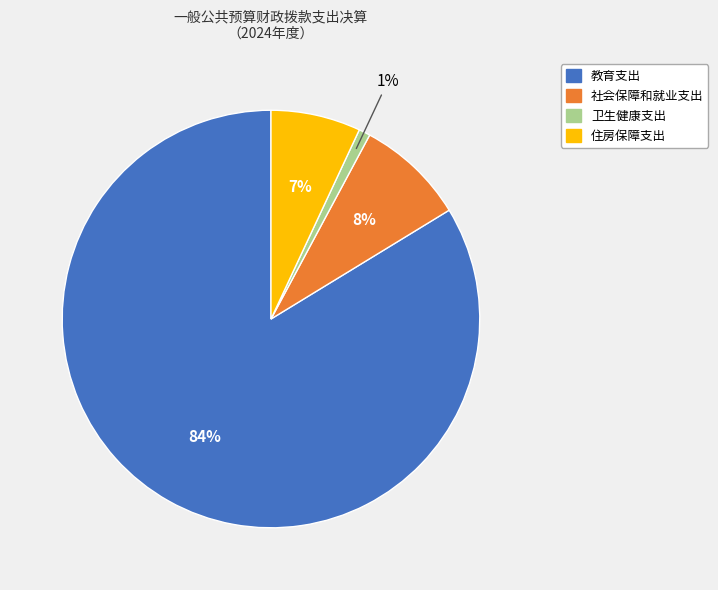

Do 住房保障支出 and 教育支出 together represent more than half of the pie?

Yes